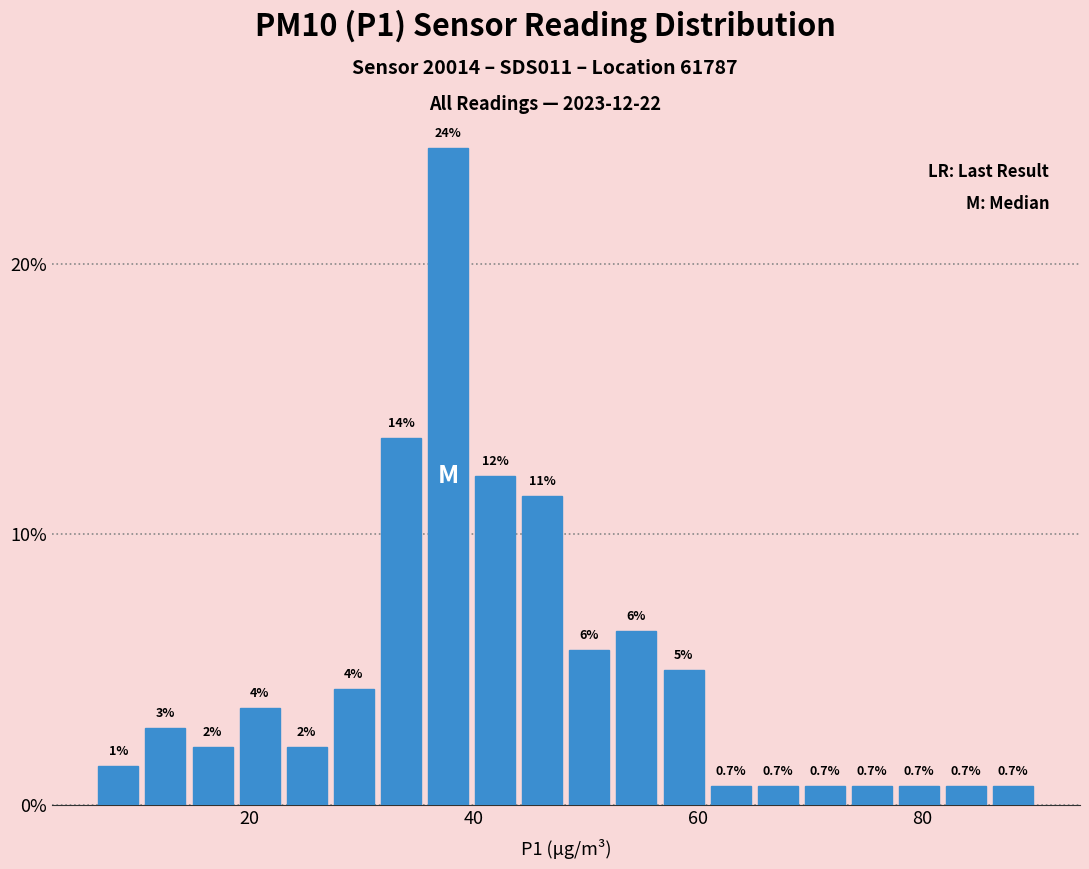

Around what value on the x-axis is the tallest bar? Give the approximate position of its centre, as read against the axis.

38